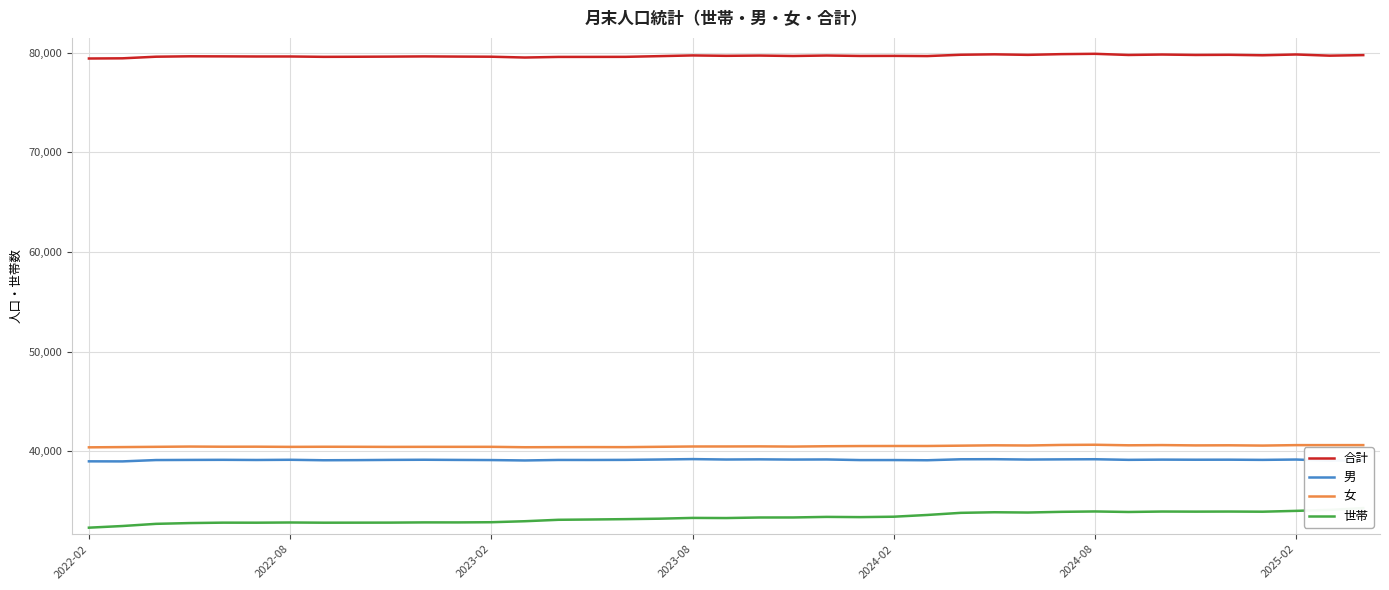

How many interior local peaks does the 合計 series have?

12